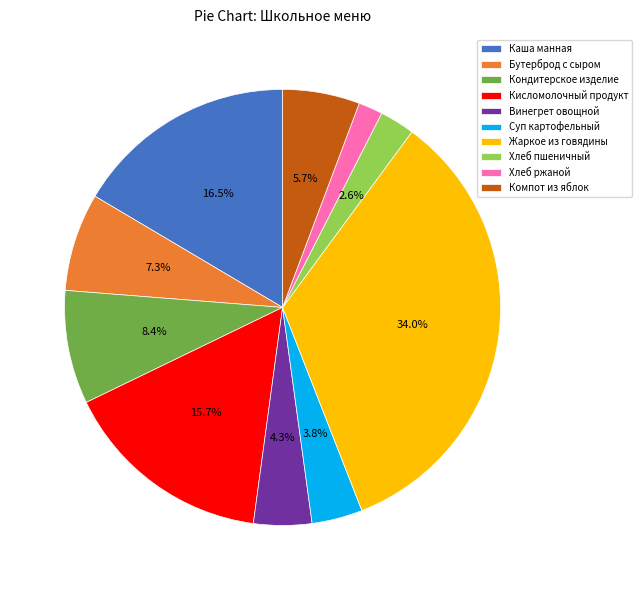

What percentage is the Хлеб ржаной slice, to the nearest percent?

2%